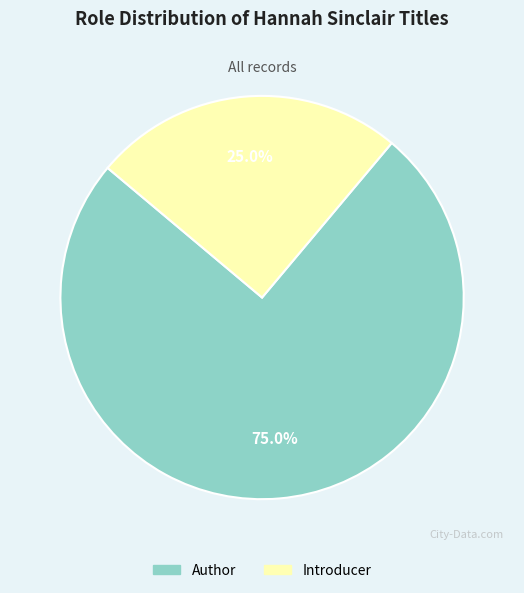

Does any single category account for the majority?

Yes